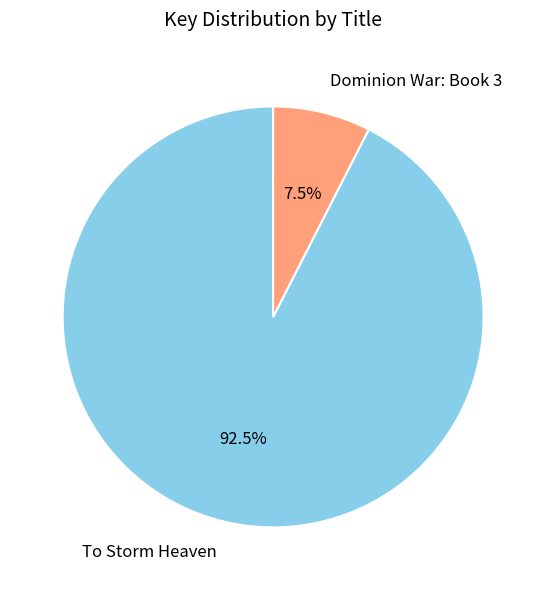

Is To Storm Heaven the majority of the pie?

Yes